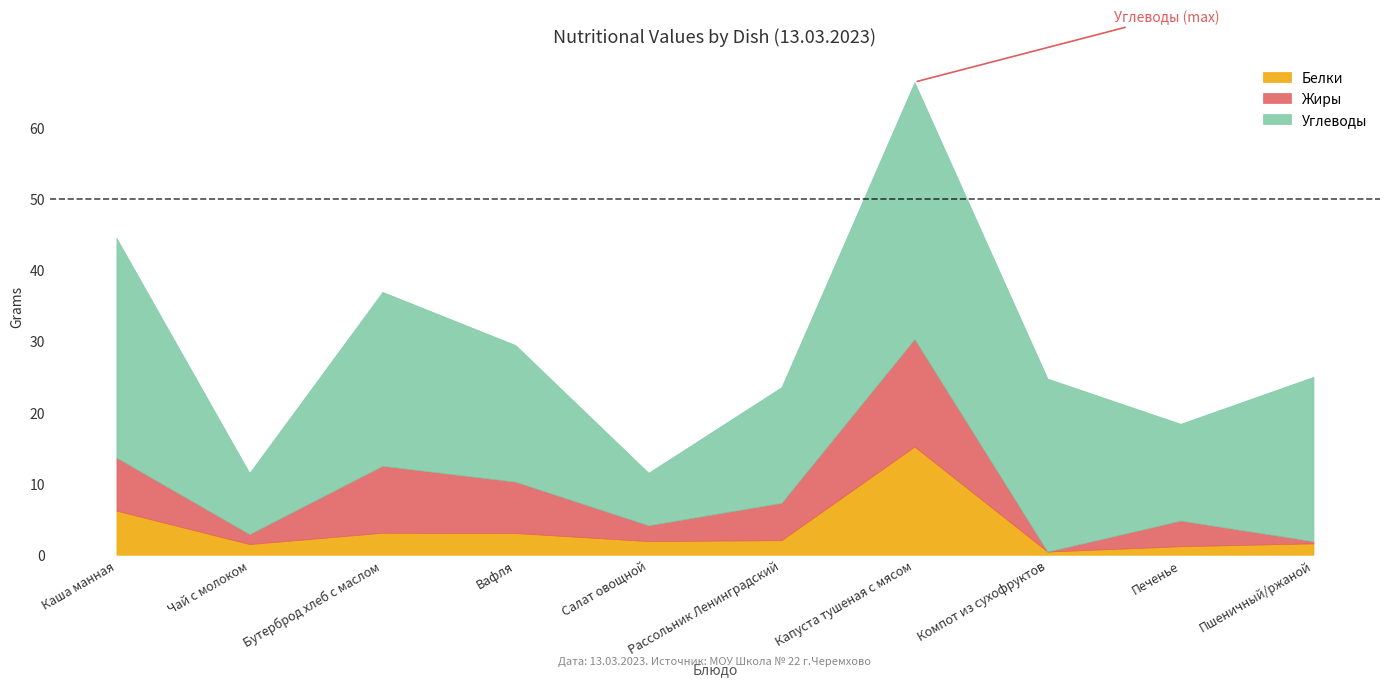

At which label does Жиры first exceed 5?

Каша манная